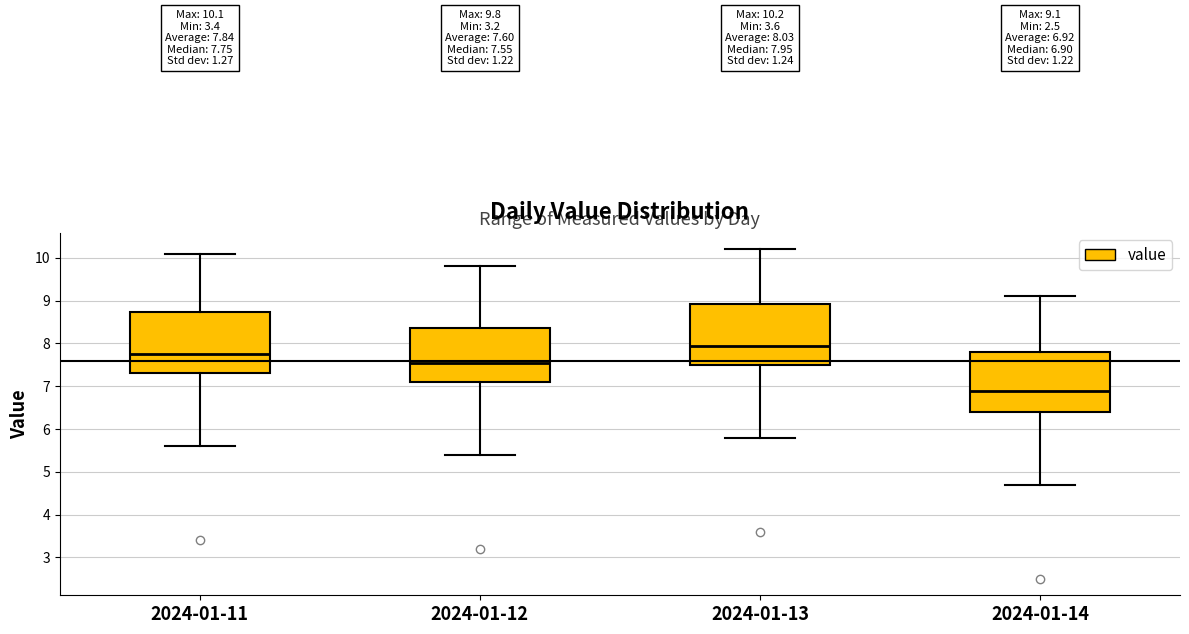

Which box's median line is the highest?

2024-01-13